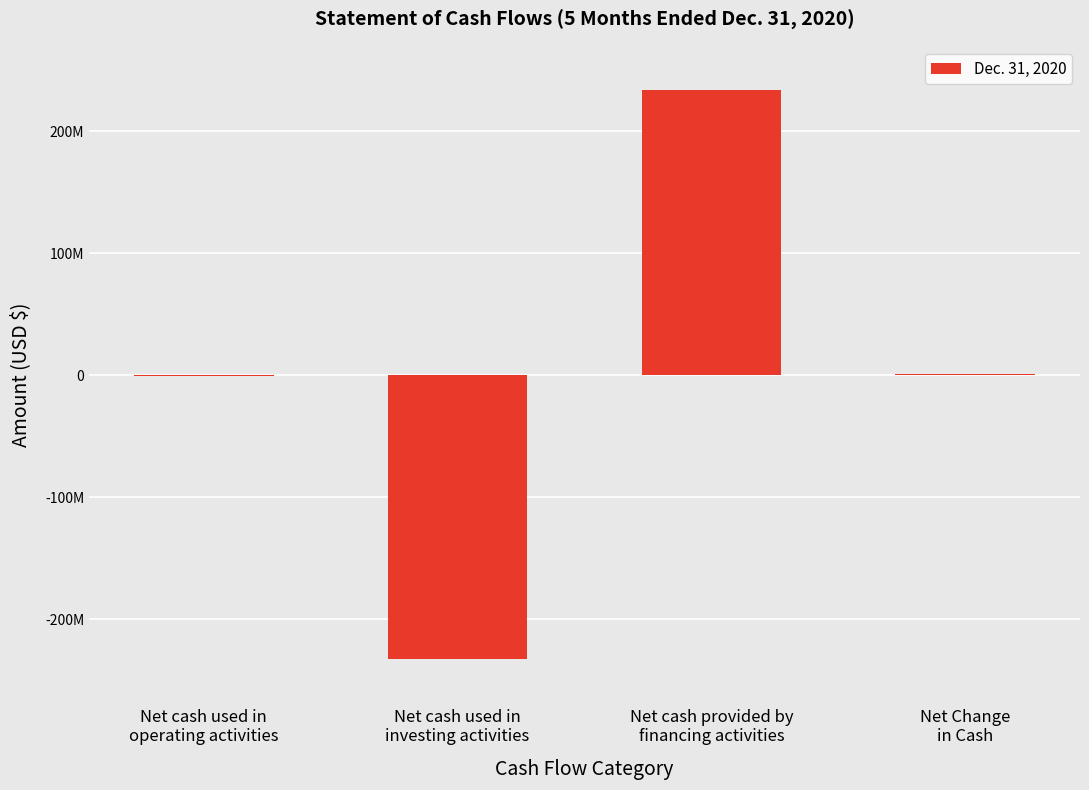

Does the chart contain stacked bars?

No